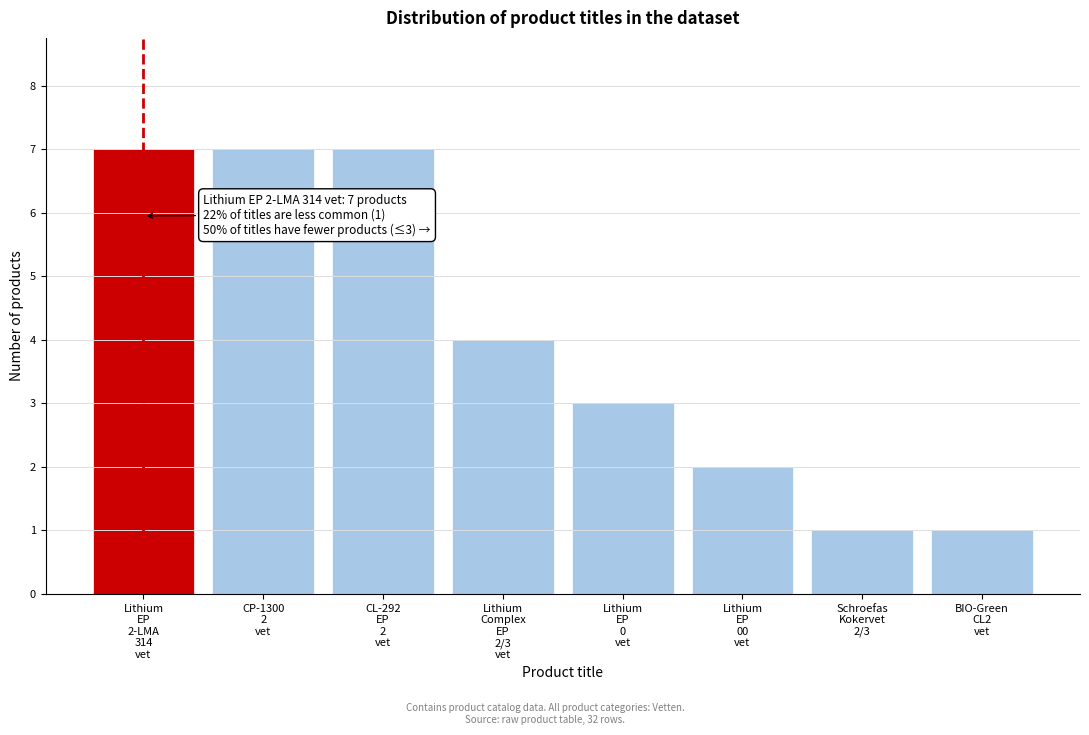

Reading left to right, extract all data points from this chart.

7	7	7	4	3	2	1	1